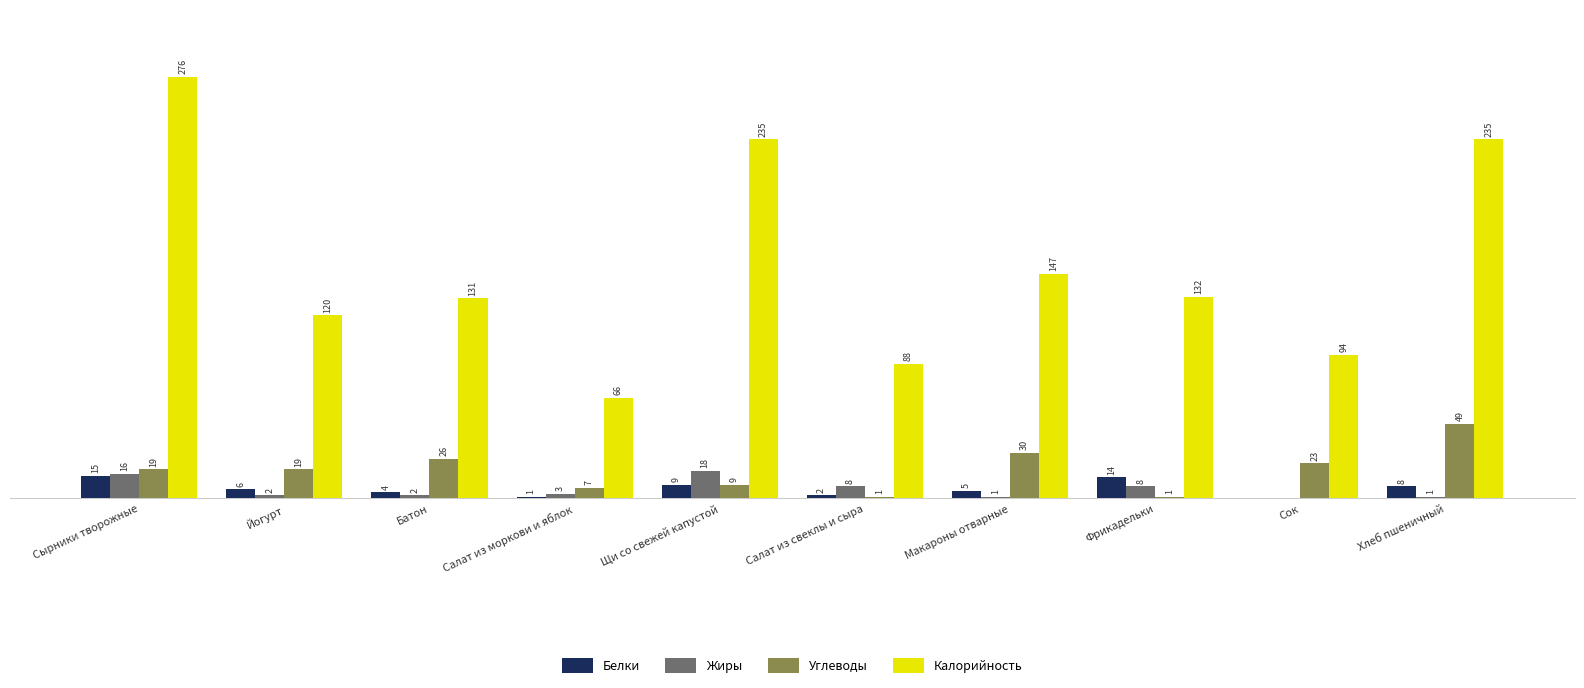

Which category has the highest value in the Жиры series?

Щи со свежей капустой